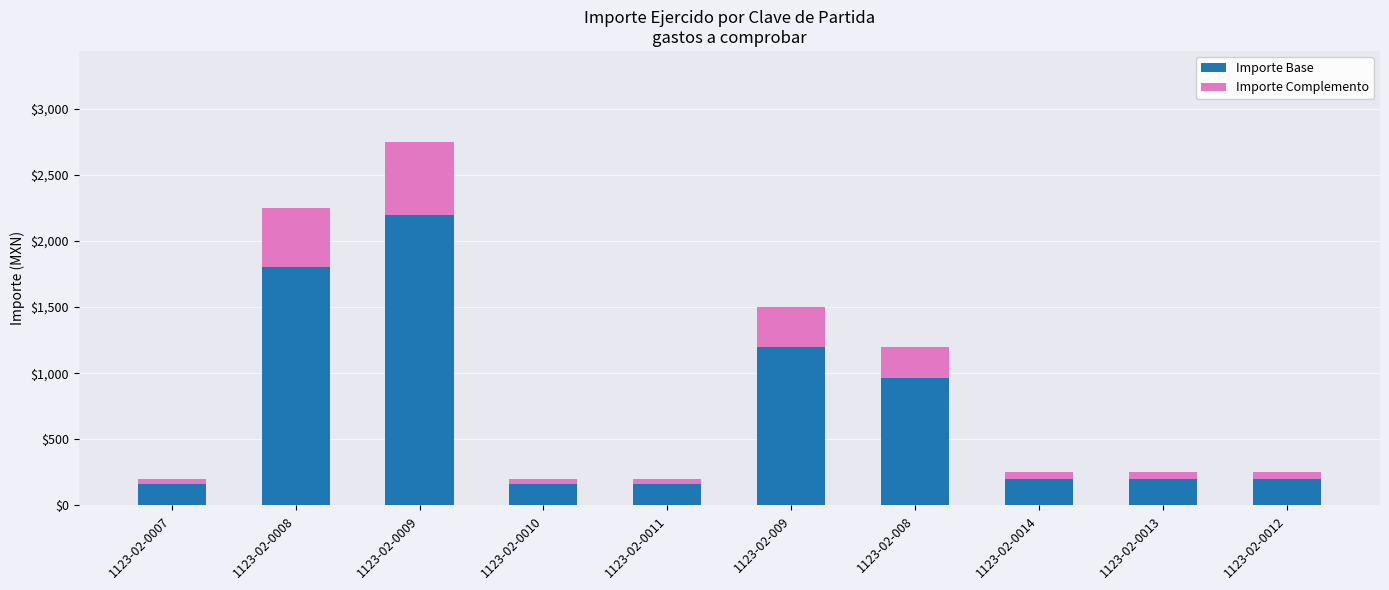

What is the total value across all series at 1123-02-0008?

2250